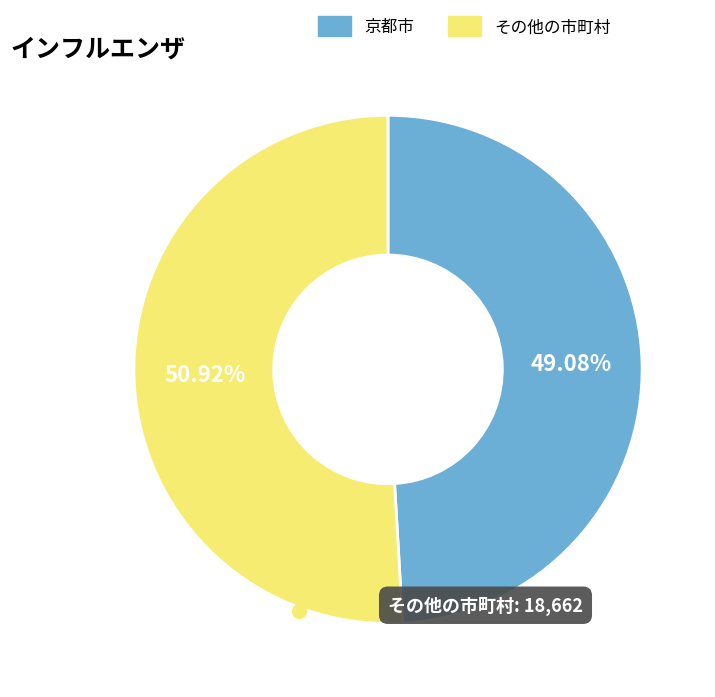

Is 京都市 the majority of the pie?

No